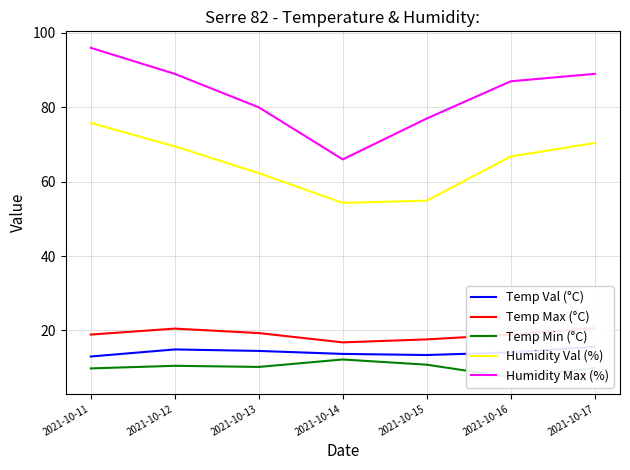

Reading left to right, list all the values displayed in this chart.

Temp Val (°C): 2021-10-11=13.0	2021-10-12=14.9	2021-10-13=14.5	2021-10-14=13.7	2021-10-15=13.4	2021-10-16=14.1	2021-10-17=15.6
Temp Max (°C): 2021-10-11=18.9	2021-10-12=20.5	2021-10-13=19.3	2021-10-14=16.8	2021-10-15=17.6	2021-10-16=18.9	2021-10-17=20.6
Temp Min (°C): 2021-10-11=9.8	2021-10-12=10.5	2021-10-13=10.2	2021-10-14=12.2	2021-10-15=10.8	2021-10-16=7.4	2021-10-17=9.9
Humidity Val (%): 2021-10-11=75.8	2021-10-12=69.5	2021-10-13=62.3	2021-10-14=54.3	2021-10-15=54.9	2021-10-16=66.8	2021-10-17=70.4
Humidity Max (%): 2021-10-11=96.0	2021-10-12=89.0	2021-10-13=80.0	2021-10-14=66.0	2021-10-15=77.0	2021-10-16=87.0	2021-10-17=89.0